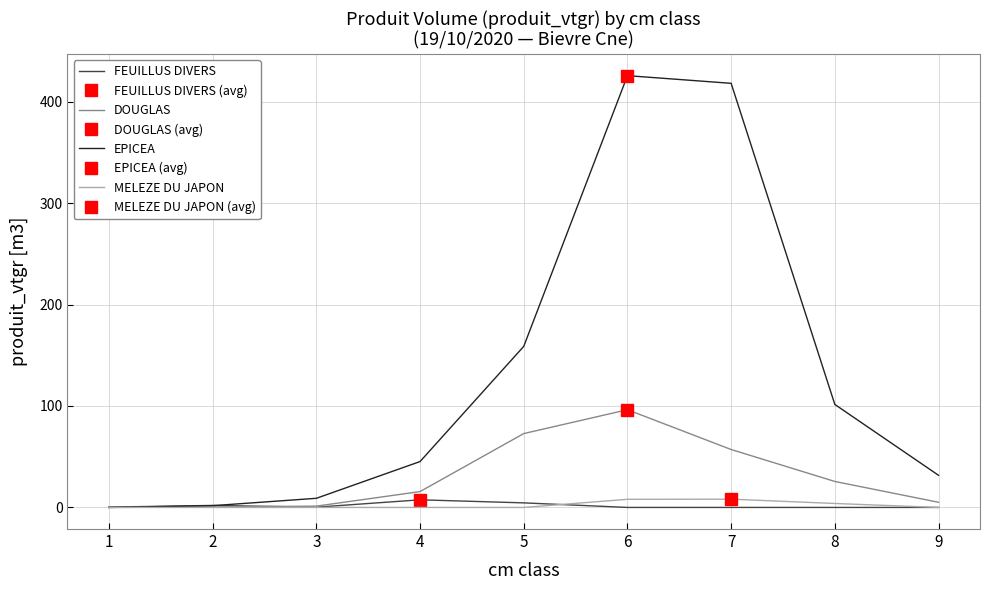

Rank the series at 4 from highest to lowest value.

EPICEA, DOUGLAS, FEUILLUS DIVERS, MELEZE DU JAPON